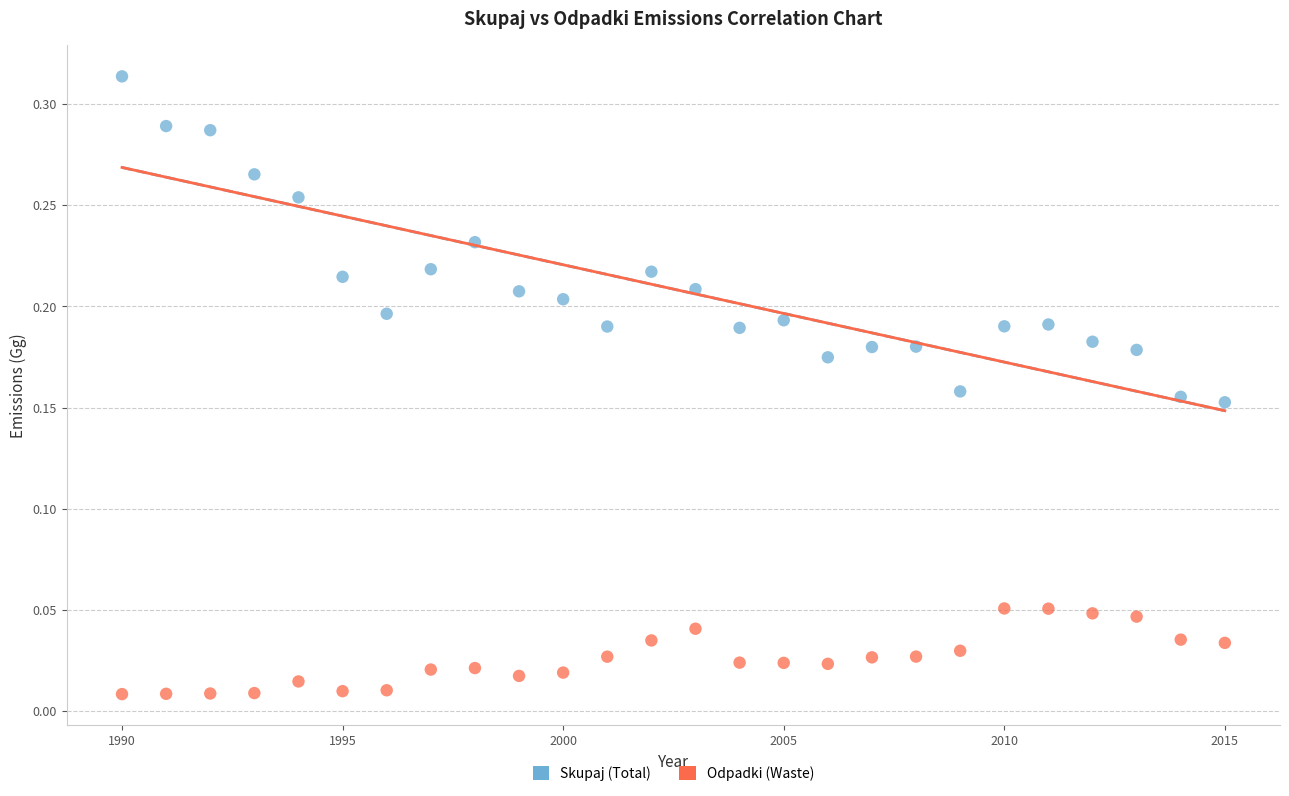

Which series contains the lowest Y value?

Odpadki (Waste)